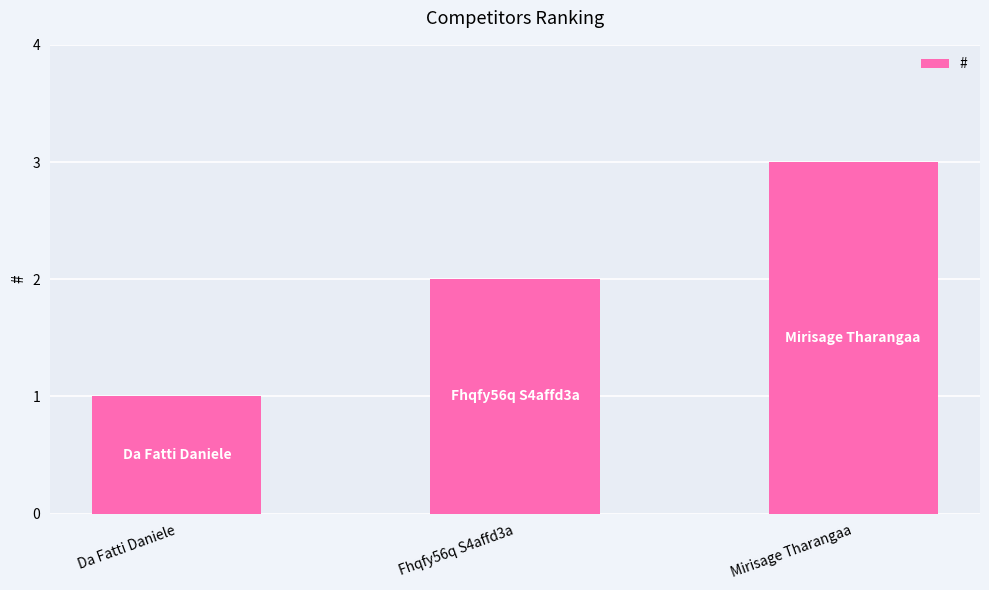

What is the change in value from Da Fatti Daniele to Fhqfy56q S4affd3a?

+1